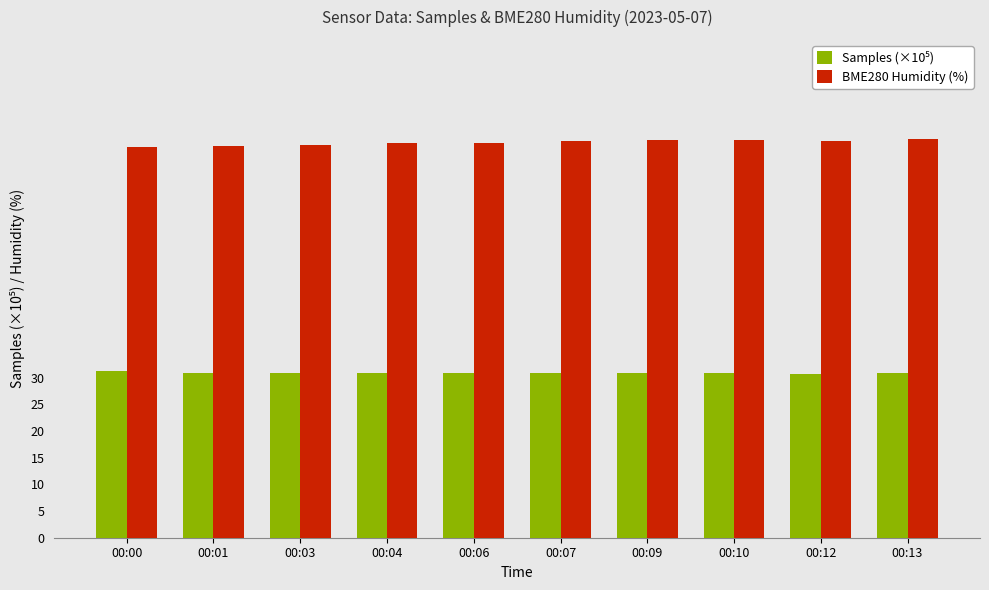

Is it true that BME280 Humidity (%) equals 36.7 at 00:06?

False